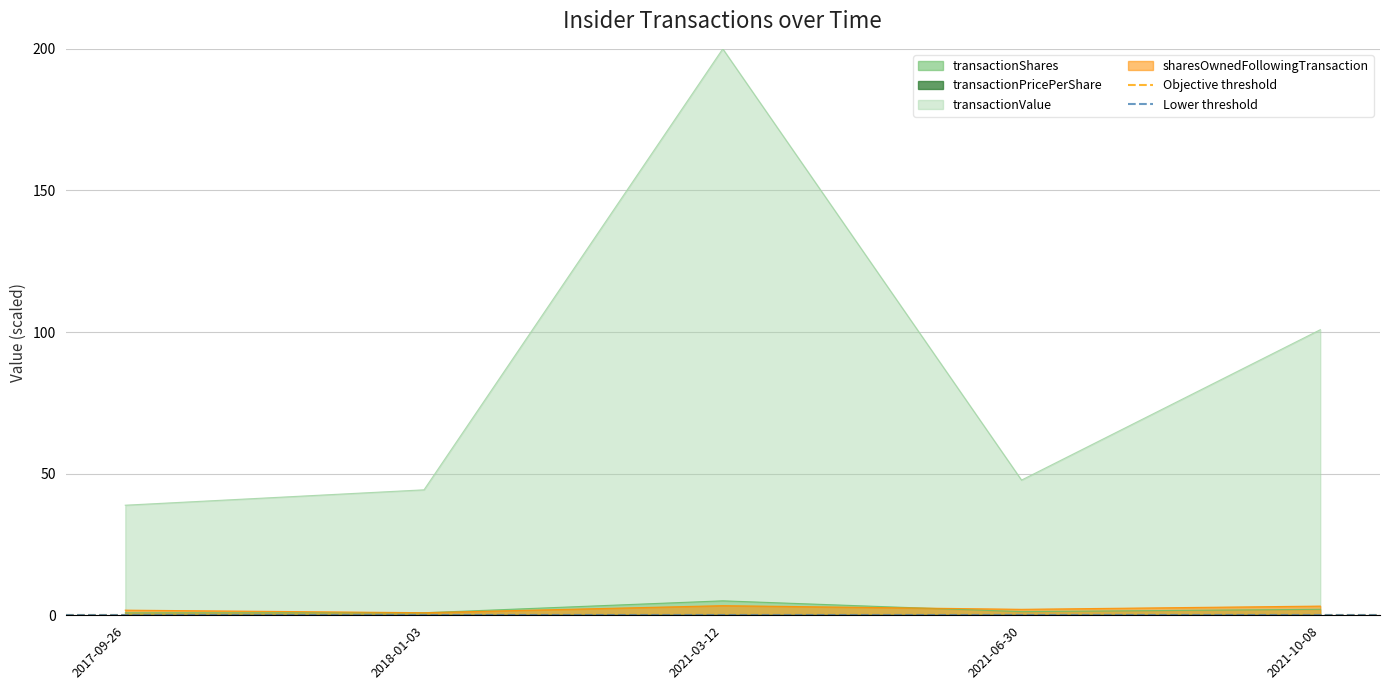

At which label is Lower threshold closest to 0?

2017-09-26